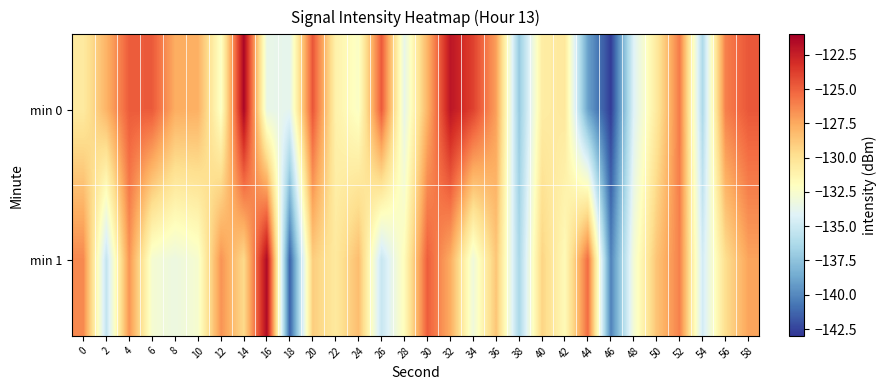

Reading left to right, extract all data points from this chart.

min 0: 0=-130.6	2=-127.9	4=-124.8	6=-124.8	8=-127.6	10=-127.8	12=-132.3	14=-121.3	16=-133.6	18=-133.8	20=-124.6	22=-131.1	24=-132.3	26=-124.8	28=-133.6	30=-127.9	32=-122.0	34=-123.9	36=-127.1	38=-137.1	40=-130.7	42=-130.4	44=-139.0	46=-142.7	48=-134.2	50=-130.5	52=-125.9	54=-136.2	56=-126.0	58=-124.6
min 1: 0=-126.3	2=-135.4	4=-126.8	6=-132.7	8=-133.3	10=-132.6	12=-126.7	14=-129.6	16=-121.5	18=-141.4	20=-129.0	22=-130.5	24=-128.3	26=-135.2	28=-131.8	30=-124.9	32=-127.6	34=-133.1	36=-128.7	38=-136.4	40=-129.3	42=-131.7	44=-125.4	46=-140.2	48=-132.8	50=-128.6	52=-126.1	54=-134.7	56=-129.8	58=-127.3